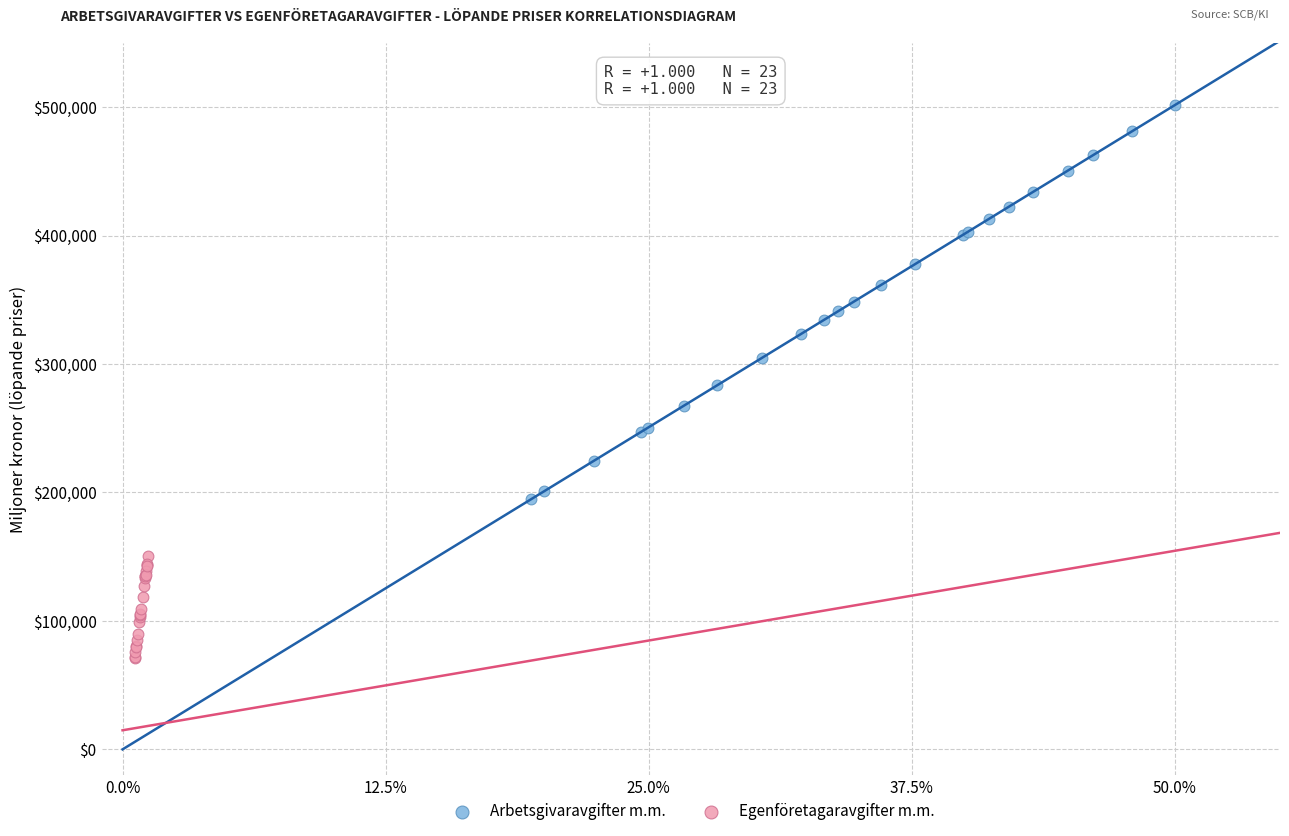

Which series contains the lowest Y value?

Egenföretagaravgifter m.m.